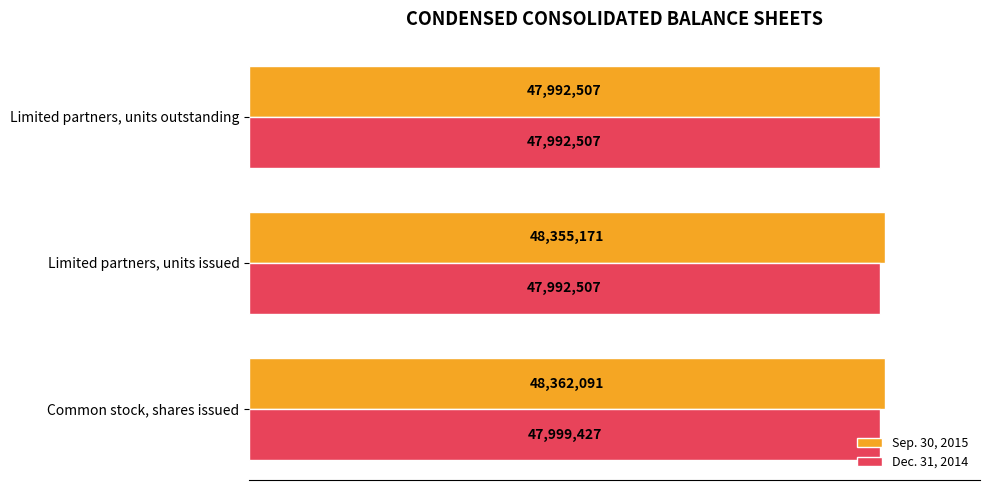

What is the minimum value shown in the chart?

47992507